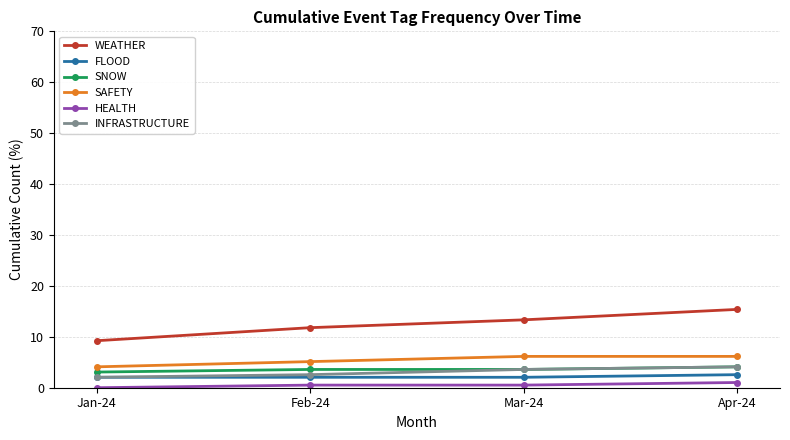

What is the difference between the highest and lowest values at Jan-24?

9.2